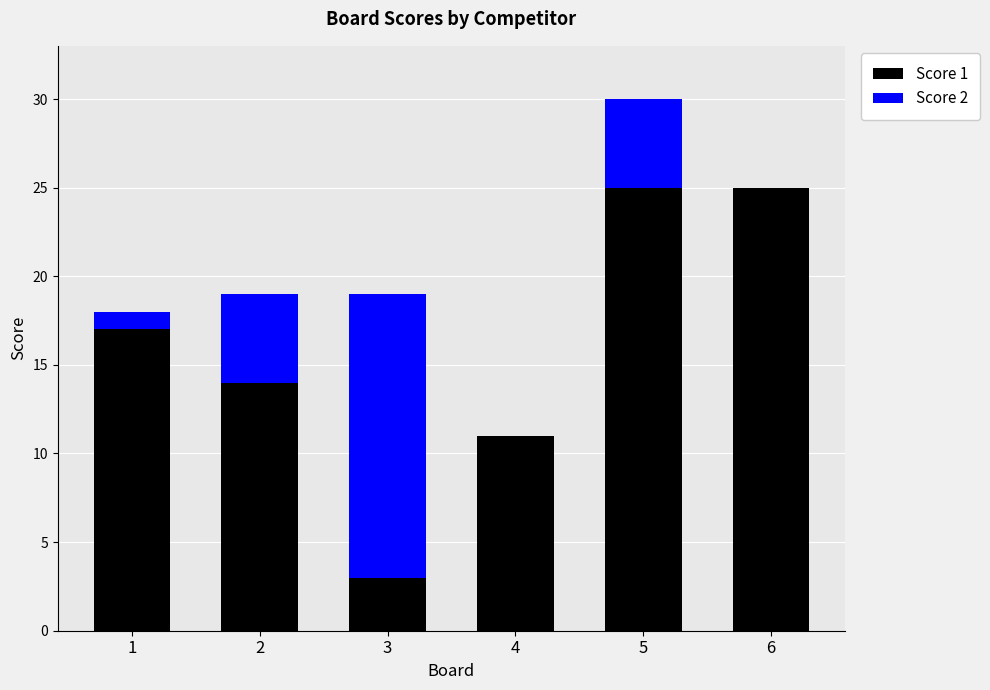

At which category is the sum across all series the highest?

5